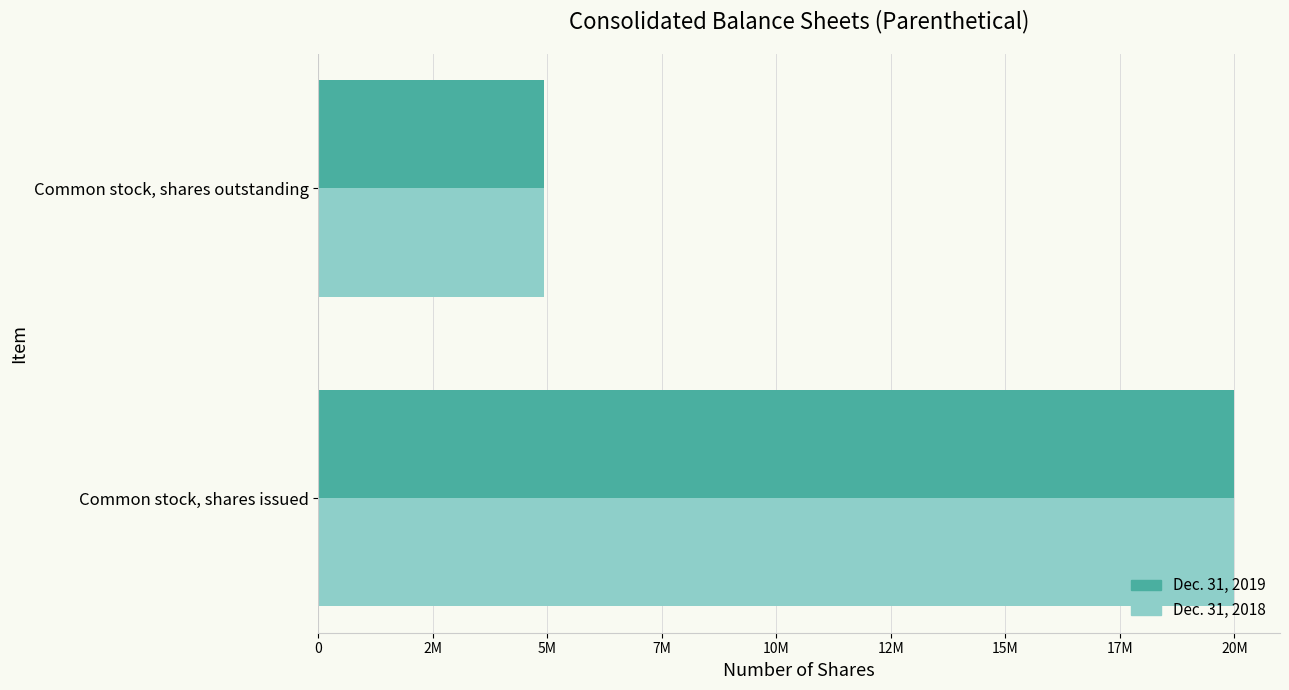

Which series has the largest total across all categories?

Dec. 31, 2019